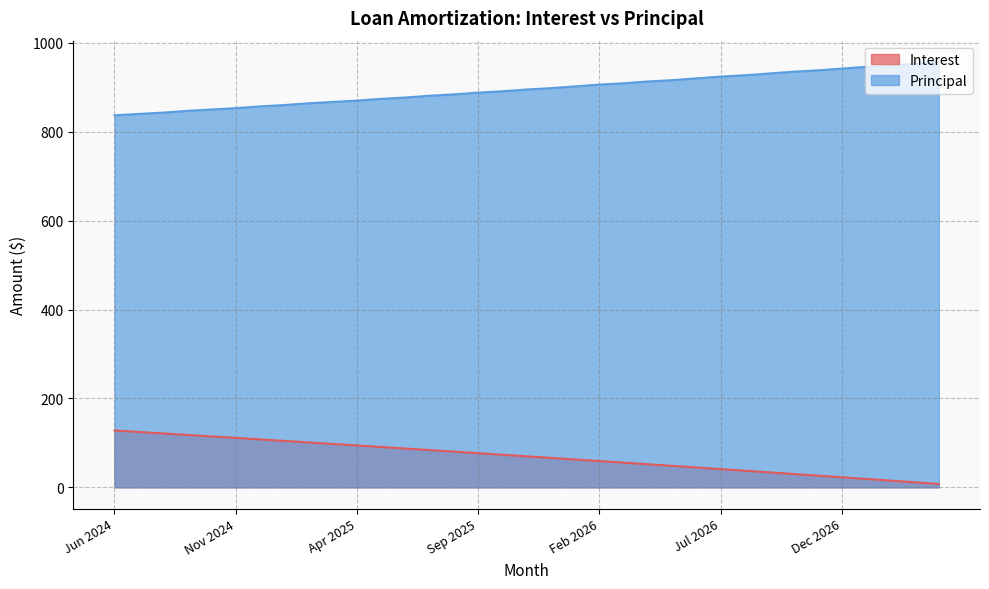

Reading left to right, what are all the values shown in this chart?

Interest: Jun 2024=127.9	Jul 2024=124.6	Aug 2024=121.2	Sep 2024=117.9	Oct 2024=114.5	Nov 2024=111.2	Dec 2024=107.8	Jan 2025=104.4	Feb 2025=101.0	Mar 2025=97.6	Apr 2025=94.2	May 2025=90.7	Jun 2025=87.2	Jul 2025=83.8	Aug 2025=80.3	Sep 2025=76.8	Oct 2025=73.3	Nov 2025=69.8	Dec 2025=66.2	Jan 2026=62.7	Feb 2026=59.1	Mar 2026=55.5	Apr 2026=51.9	May 2026=48.3	Jun 2026=44.7	Jul 2026=41.0	Aug 2026=37.4	Sep 2026=33.7	Oct 2026=30.0	Nov 2026=26.3	Dec 2026=22.6	Jan 2027=18.9	Feb 2027=15.1	Mar 2027=11.4	Apr 2027=7.6
Principal: Jun 2024=837.0	Jul 2024=840.0	Aug 2024=843.0	Sep 2024=847.0	Oct 2024=850.0	Nov 2024=853.0	Dec 2024=857.0	Jan 2025=860.0	Feb 2025=864.0	Mar 2025=867.0	Apr 2025=870.0	May 2025=874.0	Jun 2025=877.0	Jul 2025=881.0	Aug 2025=884.0	Sep 2025=888.0	Oct 2025=891.0	Nov 2025=895.0	Dec 2025=898.0	Jan 2026=902.0	Feb 2026=906.0	Mar 2026=909.0	Apr 2026=913.0	May 2026=916.0	Jun 2026=920.0	Jul 2026=924.0	Aug 2026=927.0	Sep 2026=931.0	Oct 2026=935.0	Nov 2026=938.0	Dec 2026=942.0	Jan 2027=946.0	Feb 2027=949.0	Mar 2027=953.0	Apr 2027=957.0